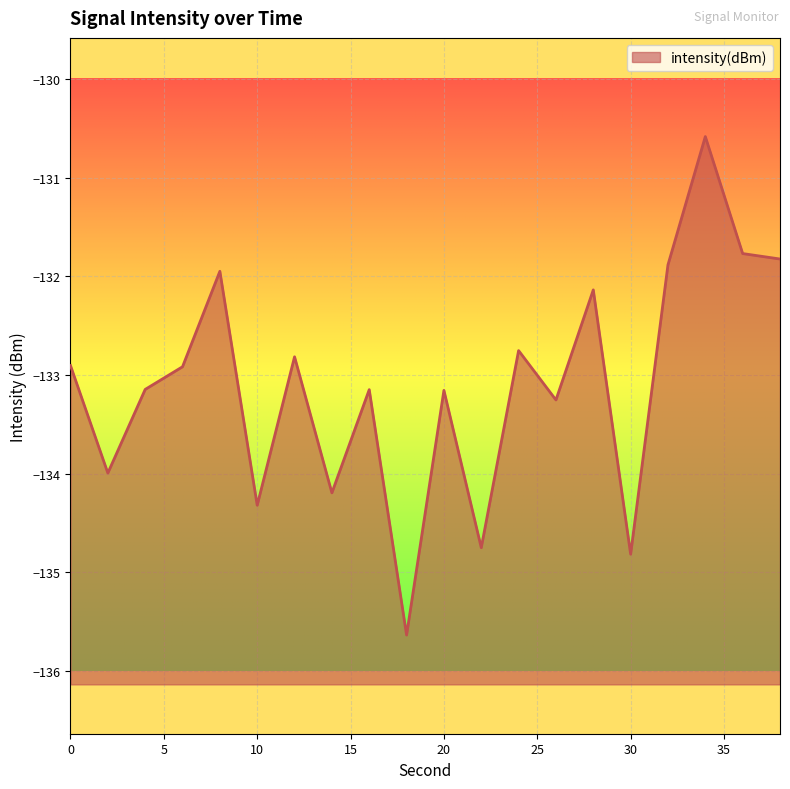

Reading left to right, transcribe all the data shown in this chart.

0=-132.9	2=-134.0	4=-133.1	6=-132.9	8=-131.9	10=-134.3	12=-132.8	14=-134.2	16=-133.1	18=-135.6	20=-133.2	22=-134.7	24=-132.8	26=-133.3	28=-132.1	30=-134.8	32=-131.9	34=-130.6	36=-131.8	38=-131.8